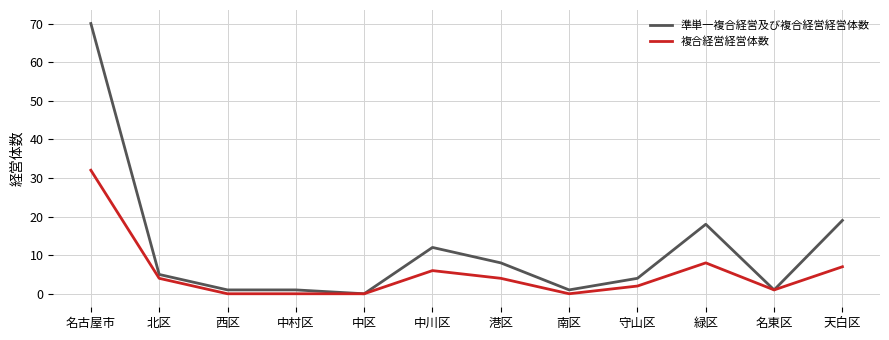

In 複合経営経営体数, how many points are higher than both neighbors (excluding endpoints)?

2